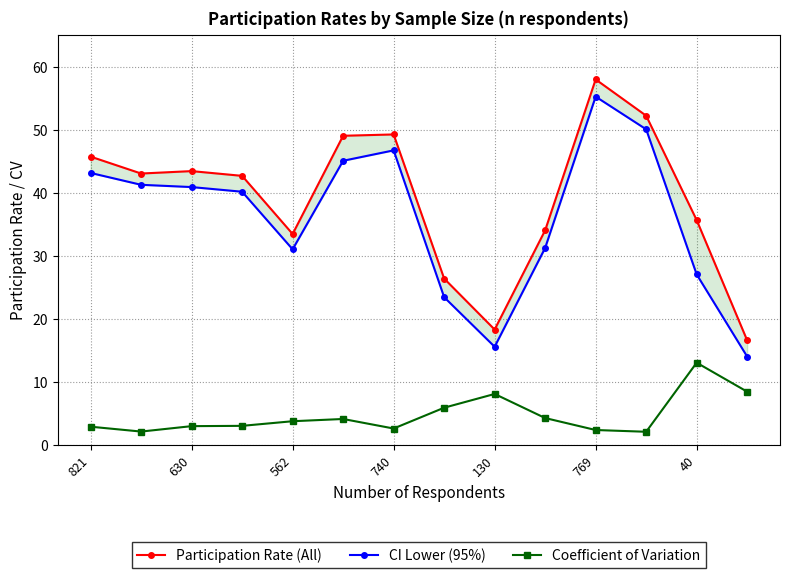

What is the difference between the maximum and minimum values in the Participation Rate (All) series?

41.4